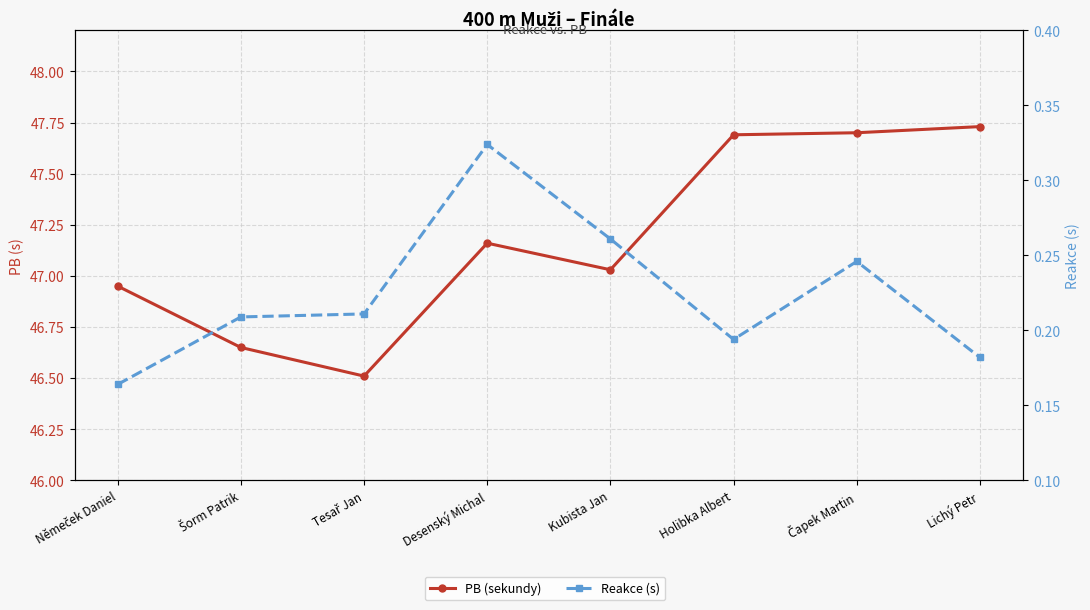

At which label is Reakce (s) closest to 0?

Němeček Daniel